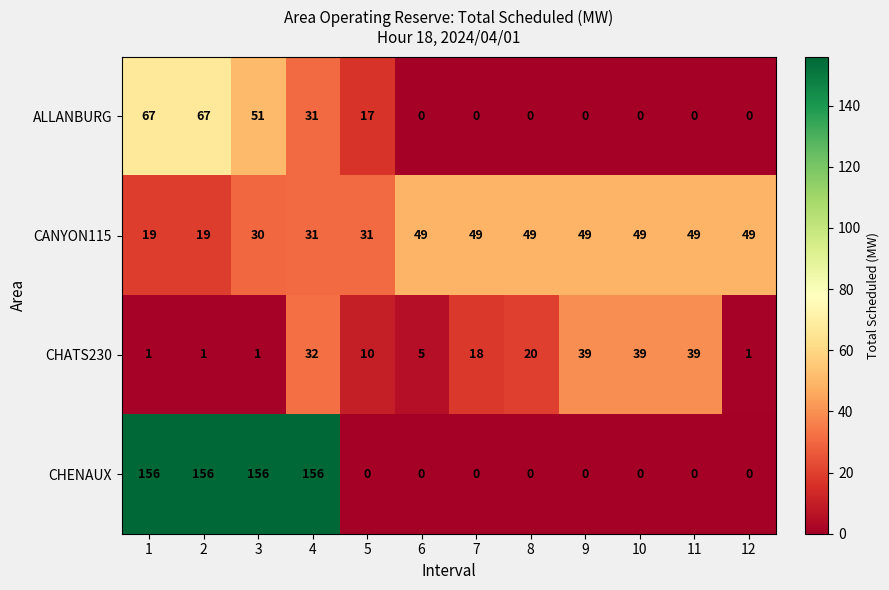

Which series has the widest spread of values?

CHENAUX